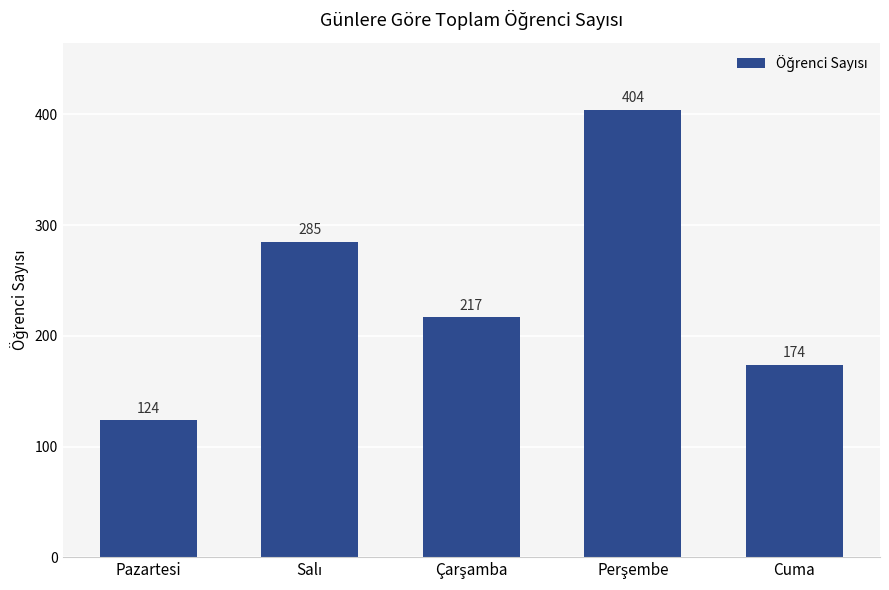

What is the change in value from Pazartesi to Cuma?

+50